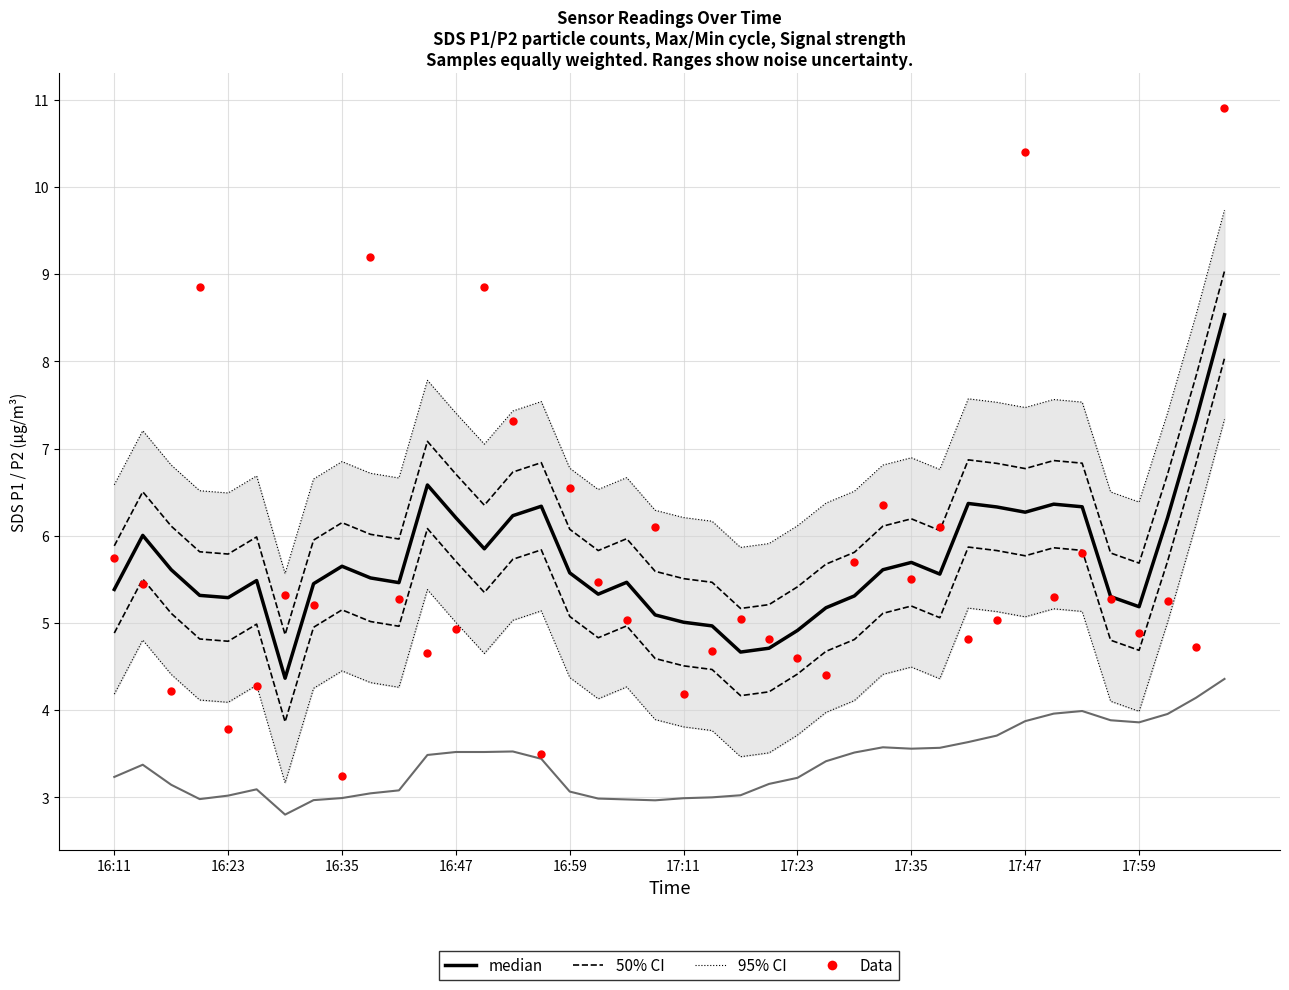

Which series has the widest spread of Y values?

Data (SDS_P1 raw)